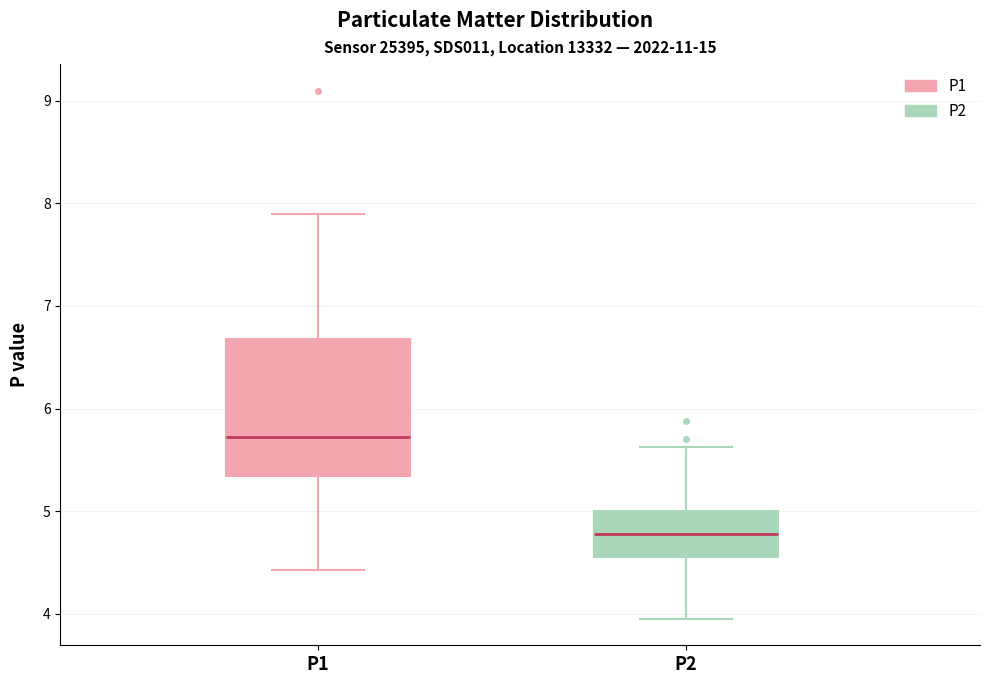

Where is the upper edge of the box for P1 on the y-axis? The values are not printed on the chart, so give them approximately, as read against the axis.

6.7